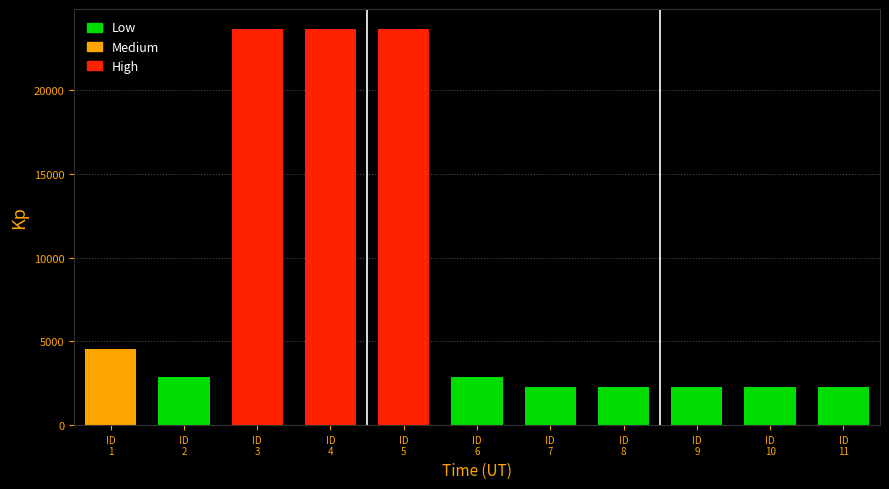

What is the maximum value shown in the chart?

23657